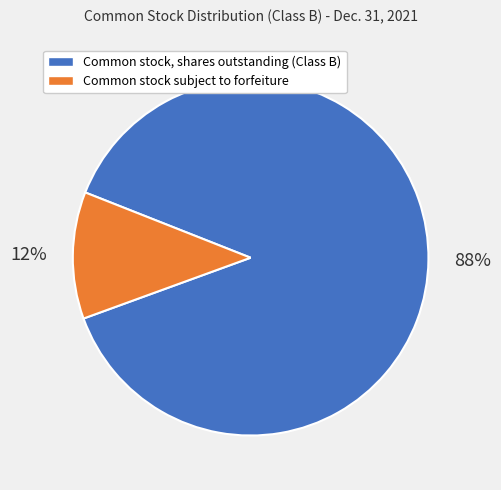

How many slices are in this pie chart?

2